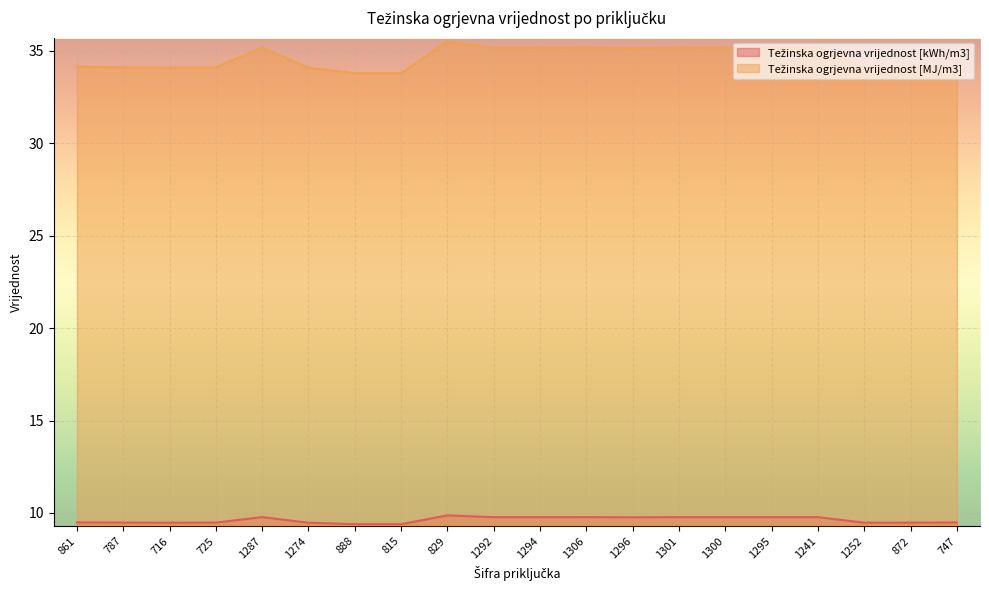

Reading left to right, what are all the values shown in this chart?

Težinska ogrjevna vrijednost [kWh/m3]: 861=9.5	787=9.5	716=9.5	725=9.5	1287=9.8	1274=9.5	888=9.4	815=9.4	829=9.9	1292=9.8	1294=9.8	1306=9.8	1296=9.8	1301=9.8	1300=9.8	1295=9.8	1241=9.8	1252=9.5	872=9.5	747=9.5
Težinska ogrjevna vrijednost [MJ/m3]: 861=34.2	787=34.1	716=34.1	725=34.1	1287=35.2	1274=34.1	888=33.8	815=33.8	829=35.5	1292=35.2	1294=35.2	1306=35.2	1296=35.1	1301=35.2	1300=35.2	1295=35.2	1241=35.2	1252=34.1	872=34.1	747=34.1